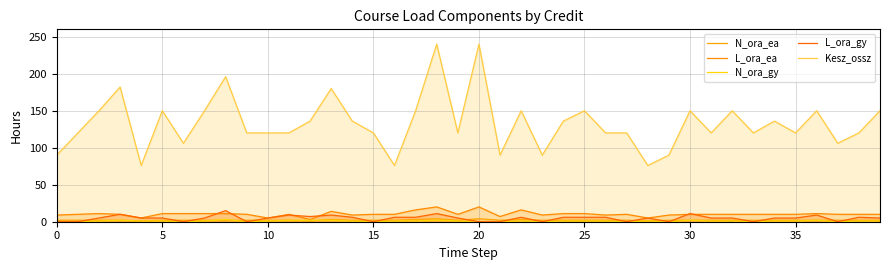

List the series in order of their peak value, highest first.

Kesz_ossz, L_ora_ea, L_ora_gy, N_ora_ea, N_ora_gy